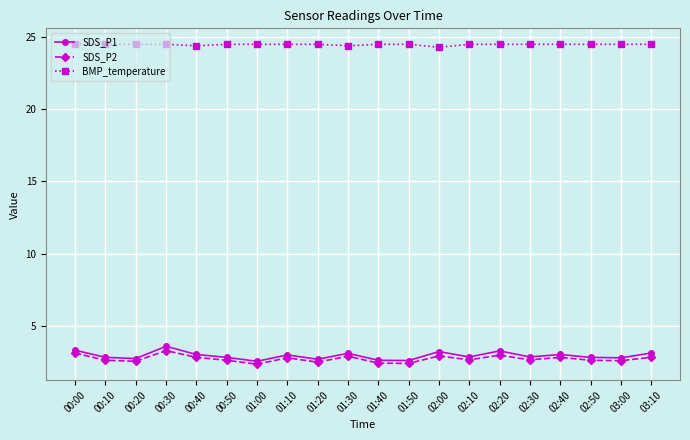

True or false: SDS_P1 has a value of 2.7 at 00:20.

True